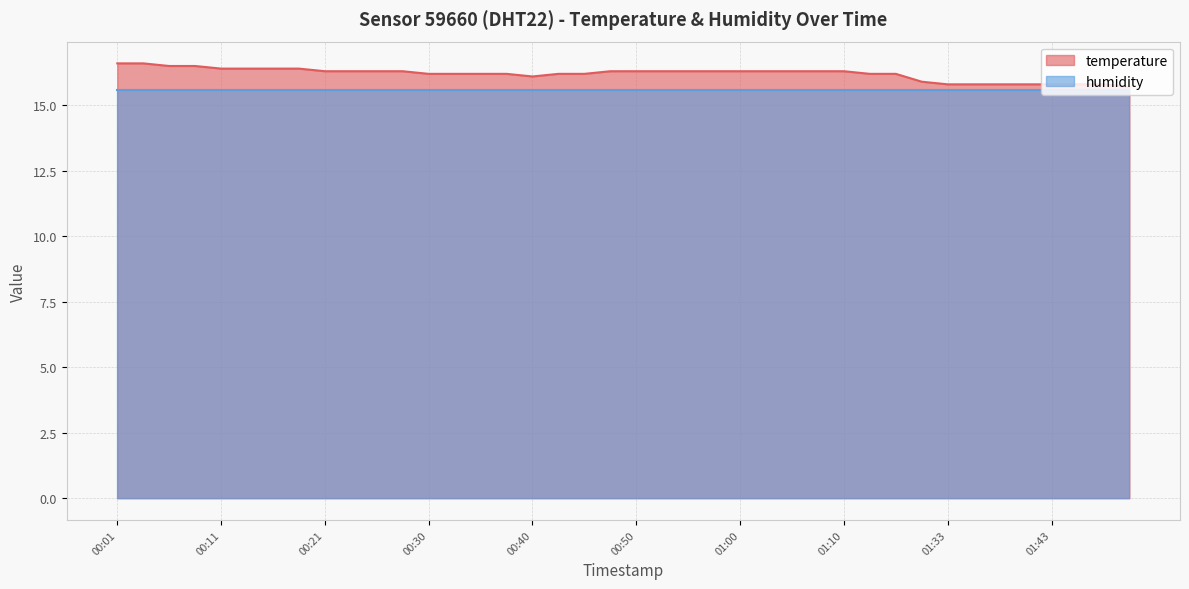

The value at 00:45 is 16.2. True or false?

True